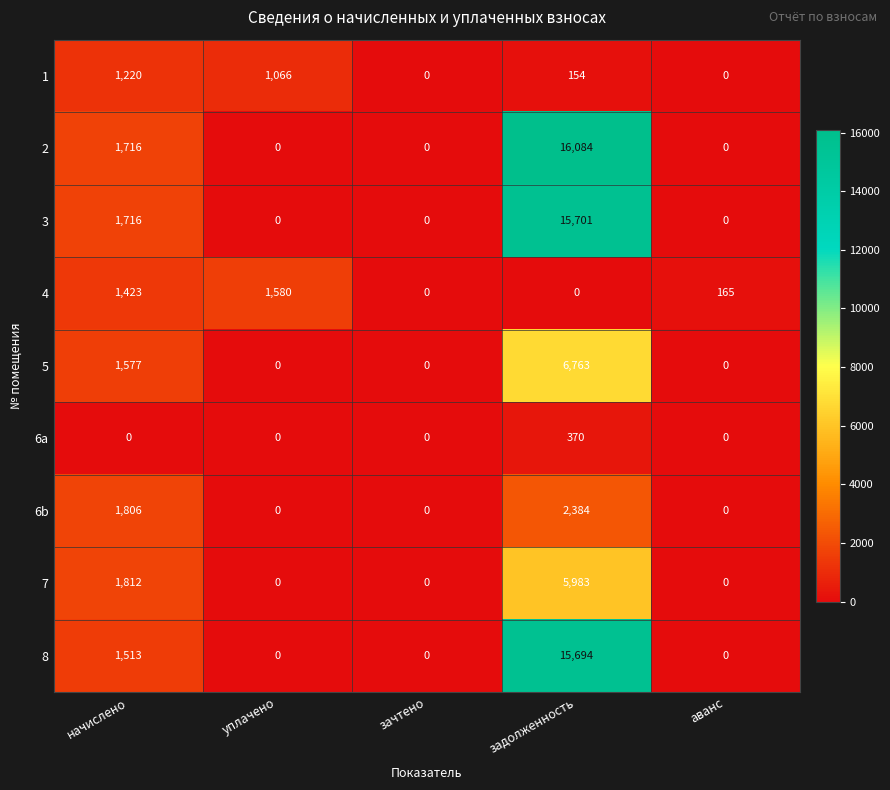

How many values in 5 are above zero?

2